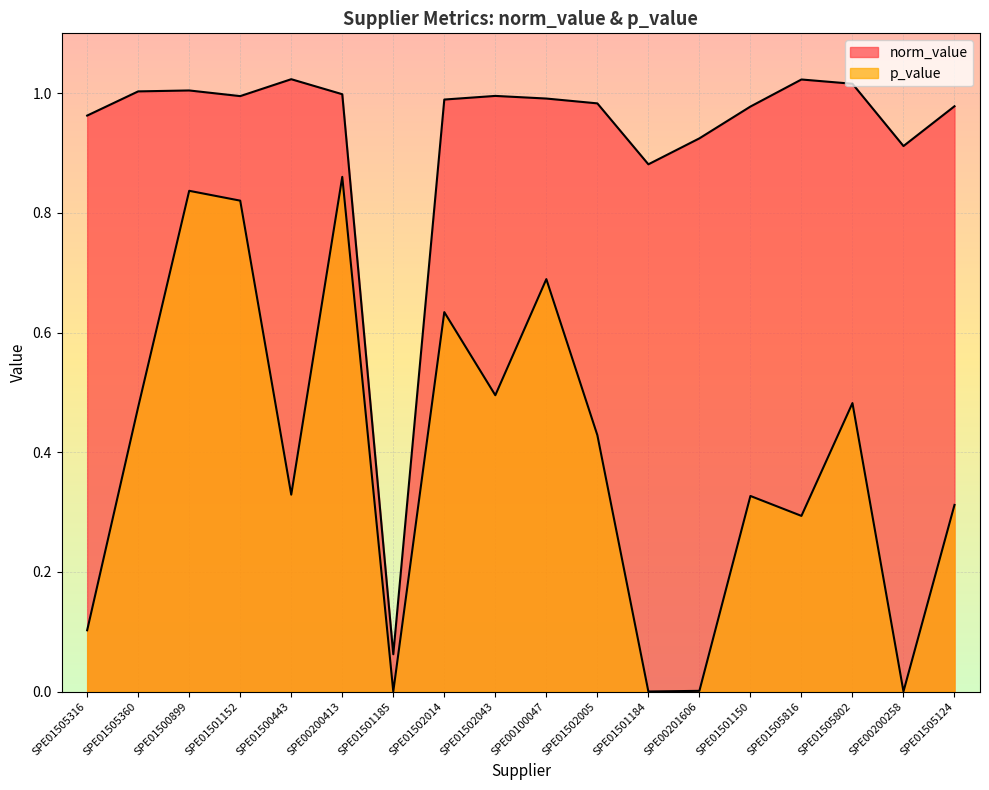

Rank the series at SPE01505360 from highest to lowest value.

norm_value, p_value